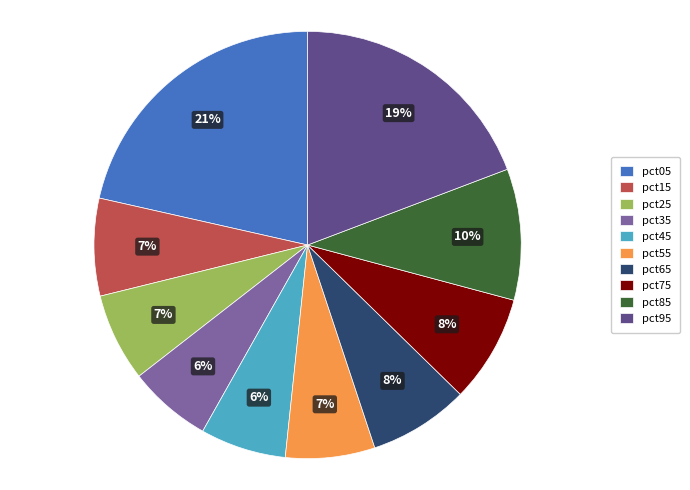

How many slices are in this pie chart?

10